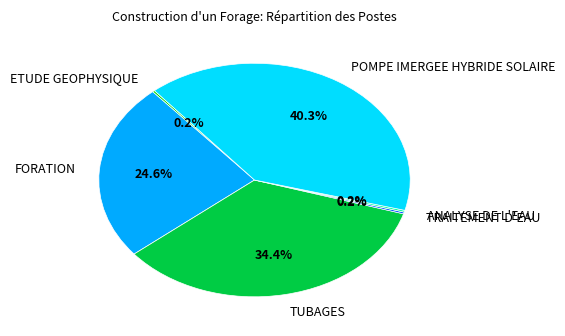

Is the sum of TUBAGES and FORATION greater than half?

Yes